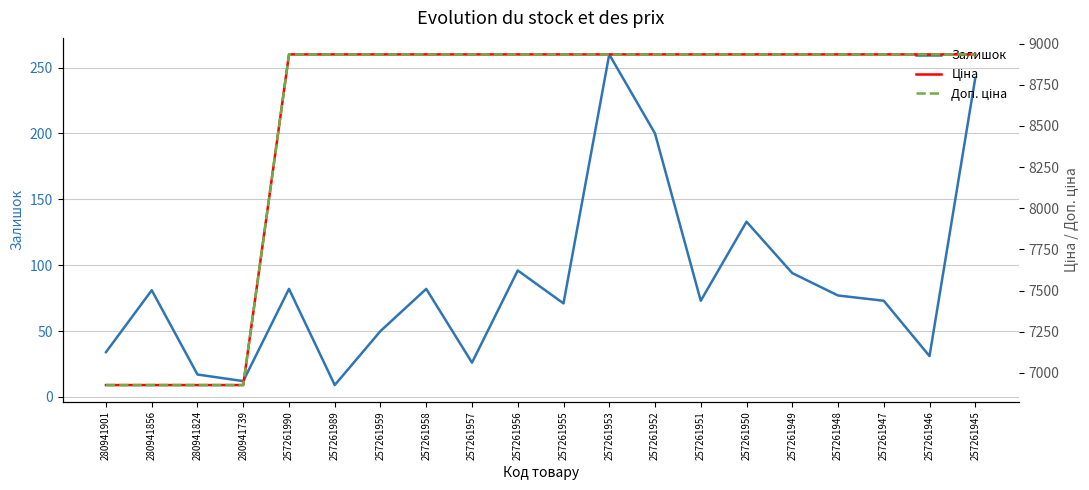

Which series changed the most between 257261957 and 257261953?

Залишок